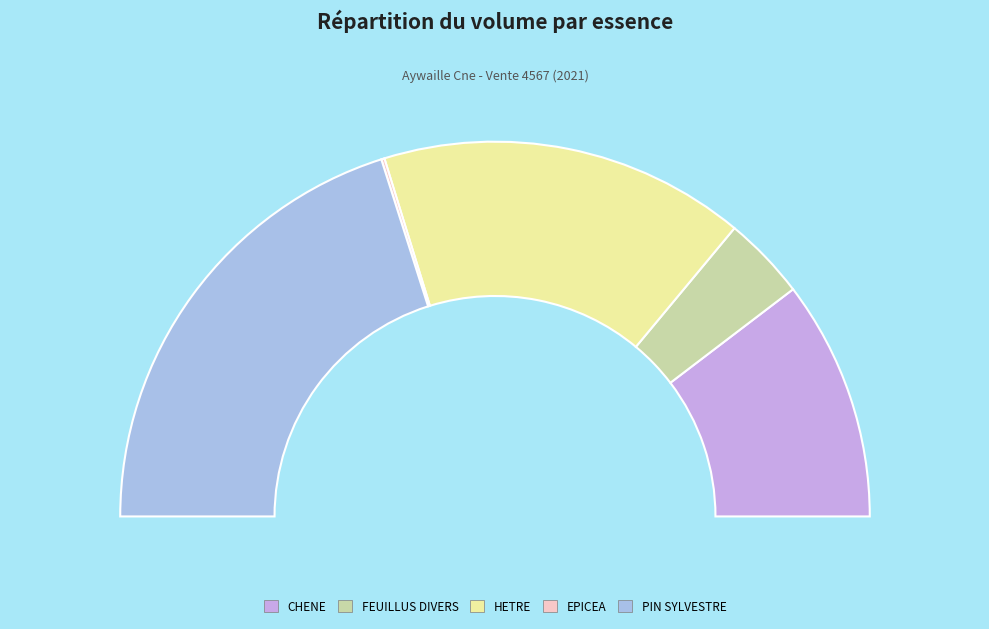

Is it true that FEUILLUS DIVERS is 1% of the pie?

False